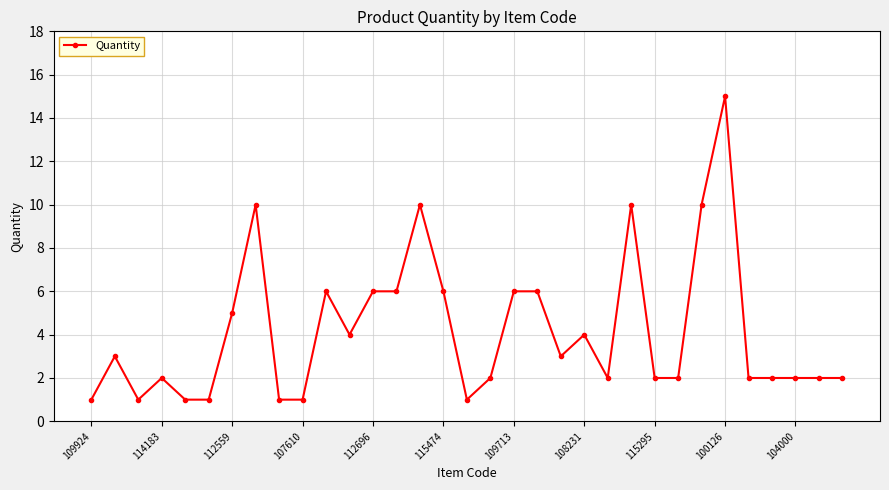

What is the sum of all values?

137